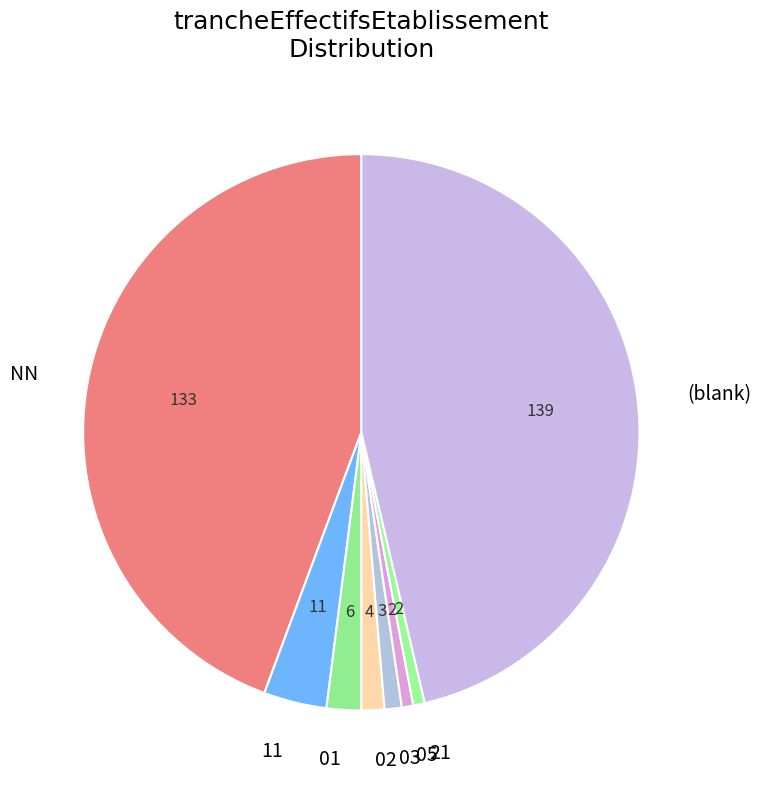

Do (blank) and 03 together represent more than half of the pie?

No